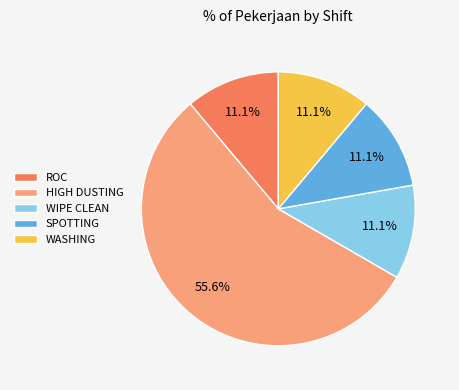

Which category has the biggest portion of the pie?

HIGH DUSTING